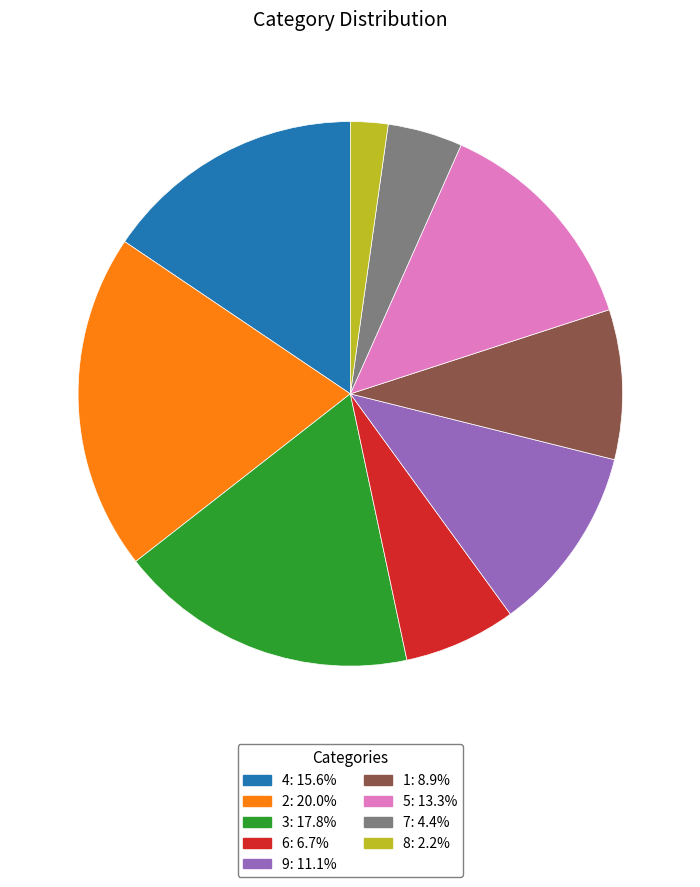

Rank the categories by value from lowest to highest.

8, 7, 6, 1, 9, 5, 4, 3, 2